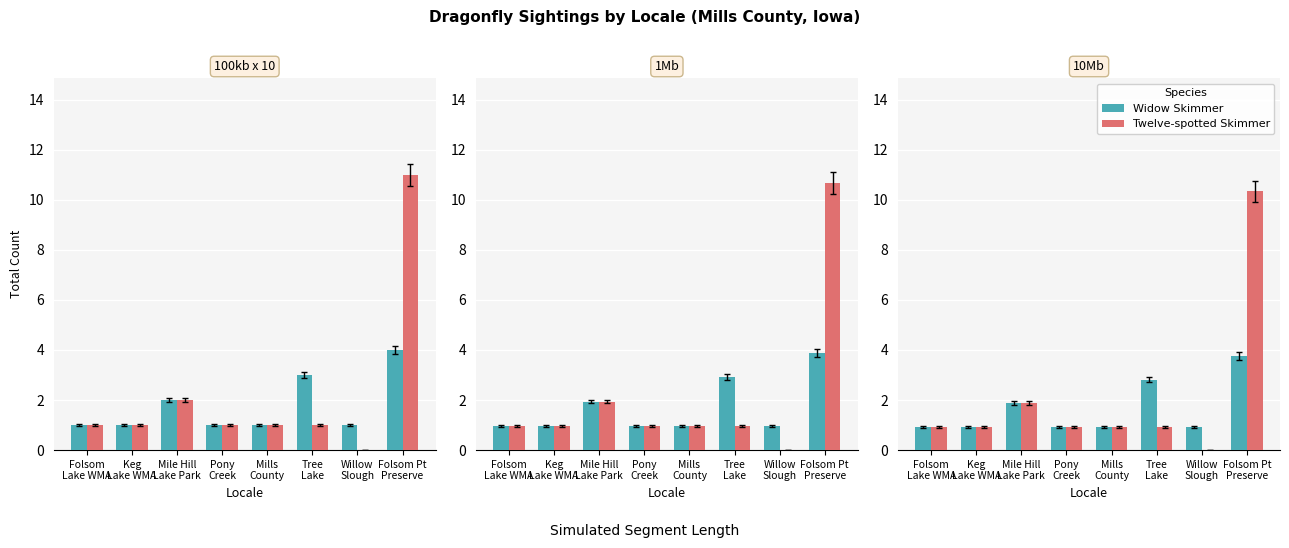

What are all the series names shown in the legend?

Widow Skimmer, Twelve-spotted Skimmer